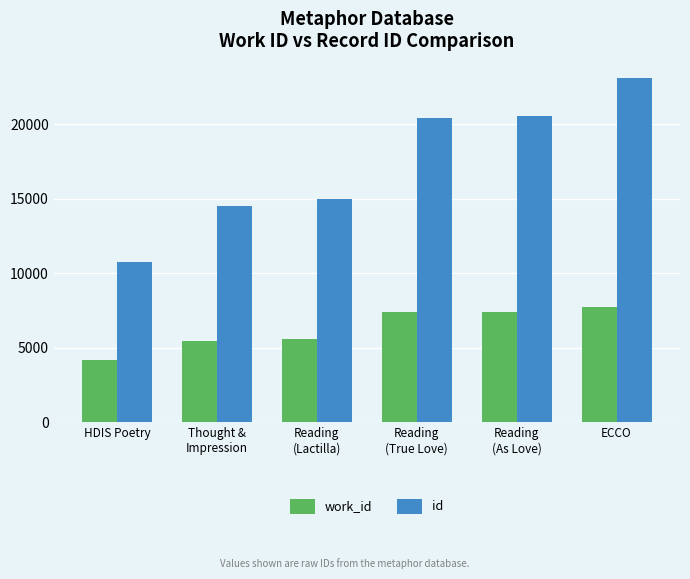

What is the sum of all work_id values?

37776